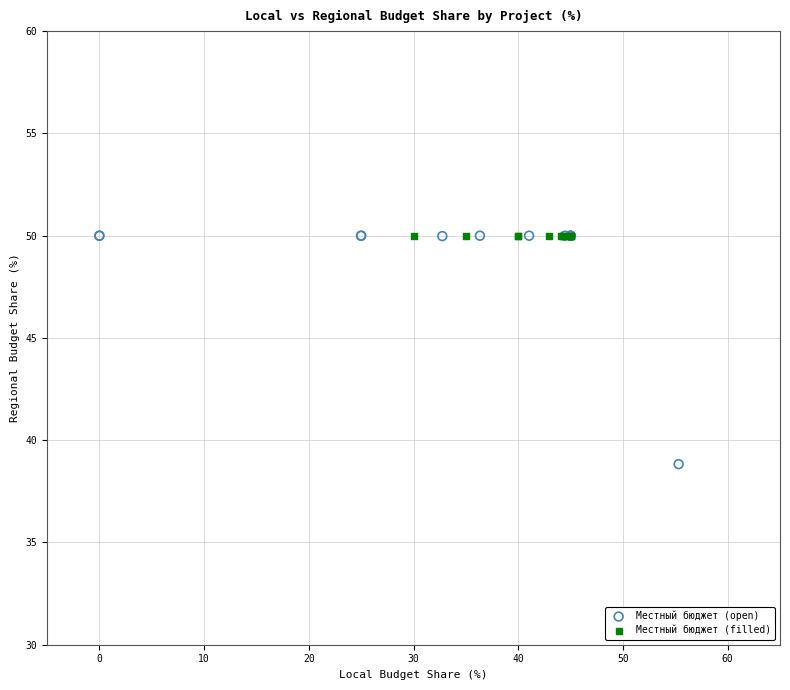

Which series reaches the minimum Y coordinate?

Местный бюджет (open)